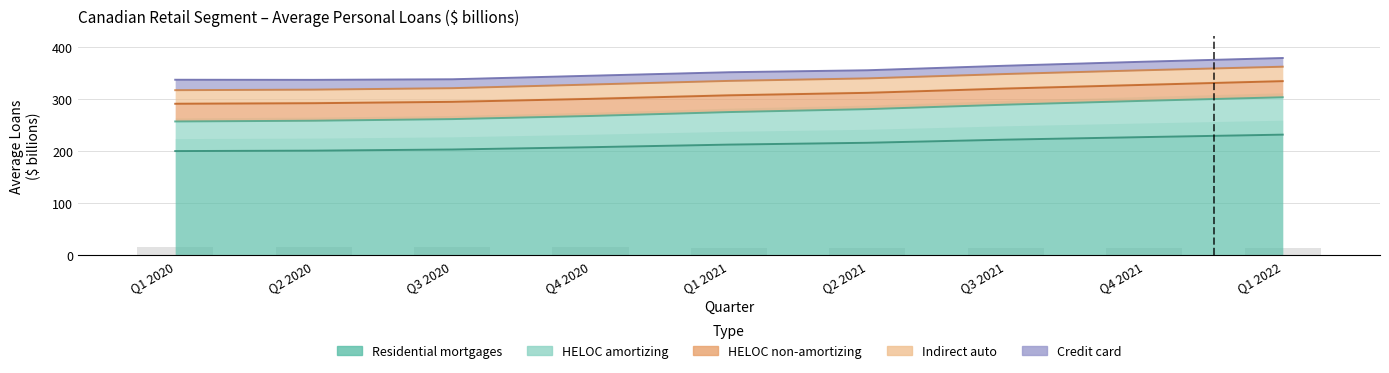

At how many categories does at least one series exceed 84?

9